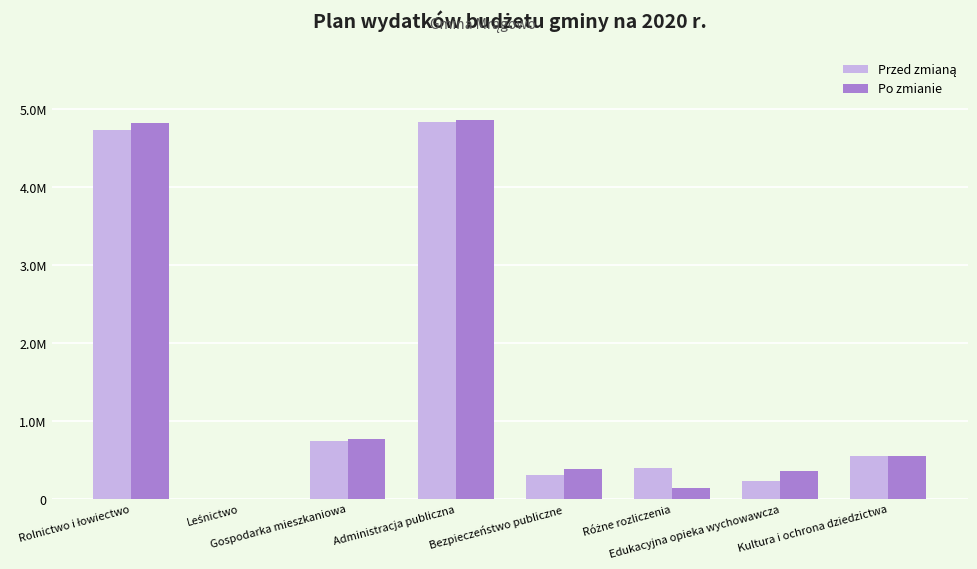

What is the difference between the maximum and minimum values in the Po zmianie series?

4857792.5